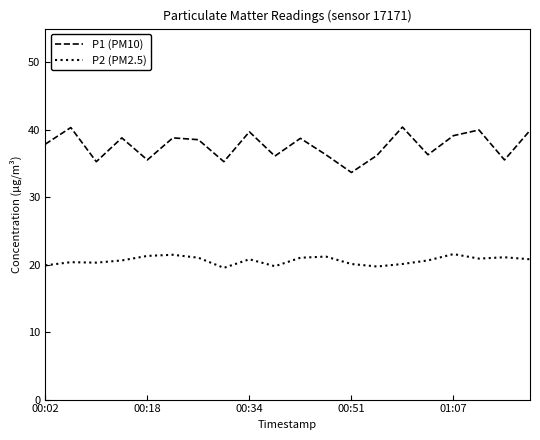

True or false: P1 (PM10) and P2 (PM2.5) cross at least once.

False